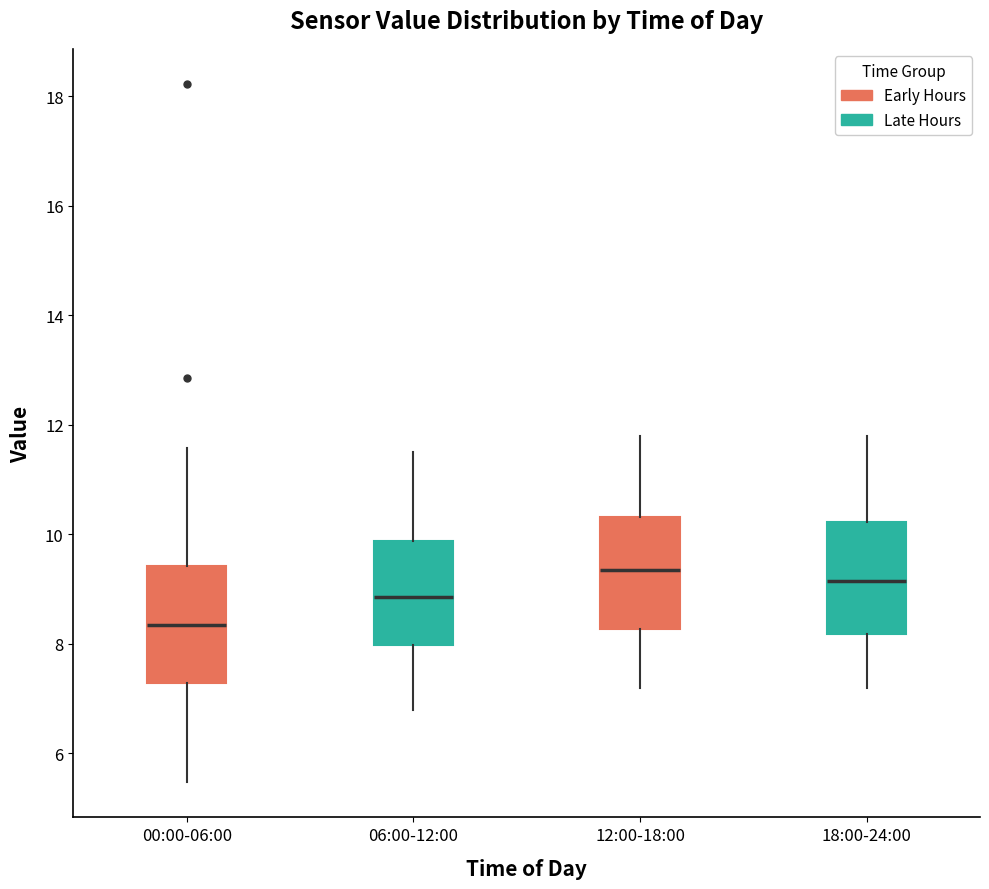

Reading left to right, transcribe this box plot: for each box, give where its median line is, the range the box spans, and where its two whiskers end, as read against the y-axis. The values are not printed on the chart, so give them approximately, as read against the axis.

00:00-06:00: median 8.4, box 7.2 to 9.4, whiskers 5.4 to 11.6
06:00-12:00: median 8.8, box 8.0 to 9.8, whiskers 6.8 to 11.6
12:00-18:00: median 9.4, box 8.2 to 10.4, whiskers 7.2 to 11.8
18:00-24:00: median 9.2, box 8.2 to 10.2, whiskers 7.2 to 11.8